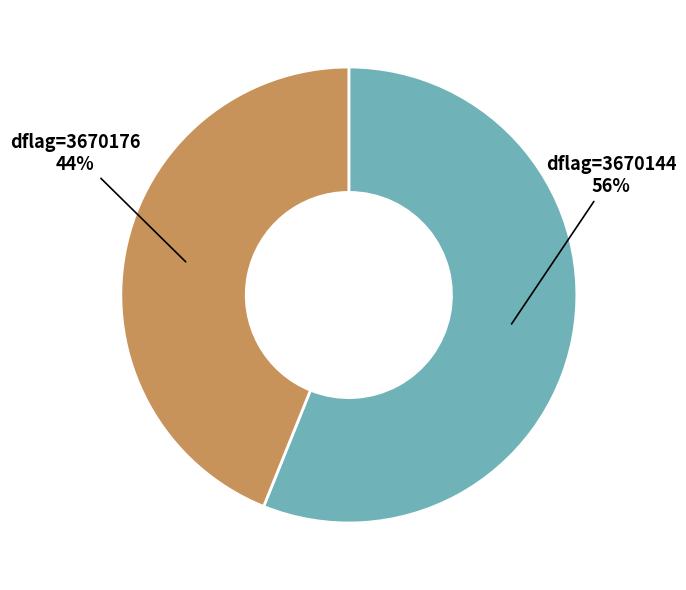

Does any single category account for the majority?

Yes